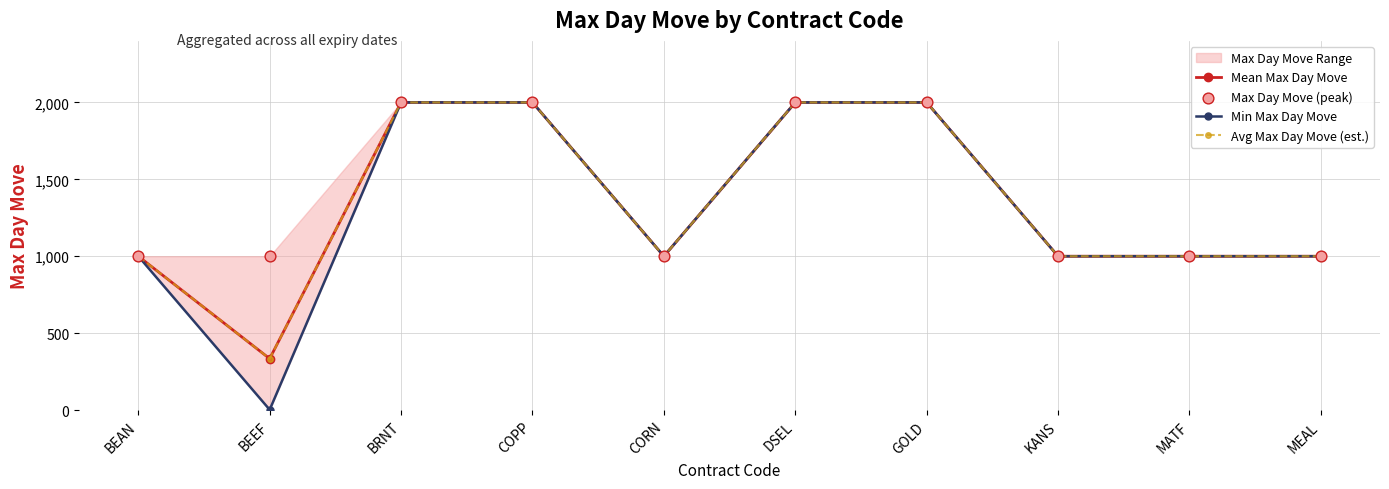

At how many categories does at least one series exceed 1740?

4